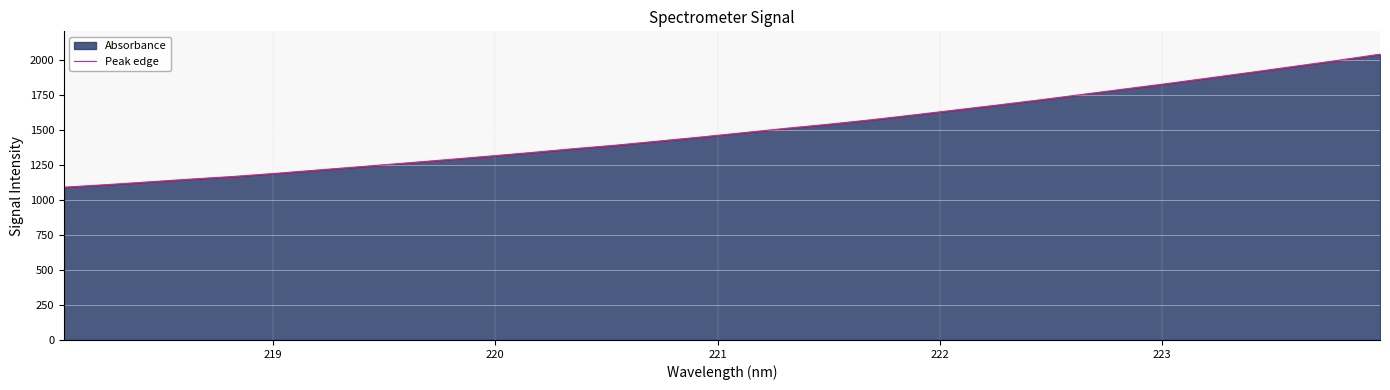

Does the chart display data point markers on the line(s)?

No